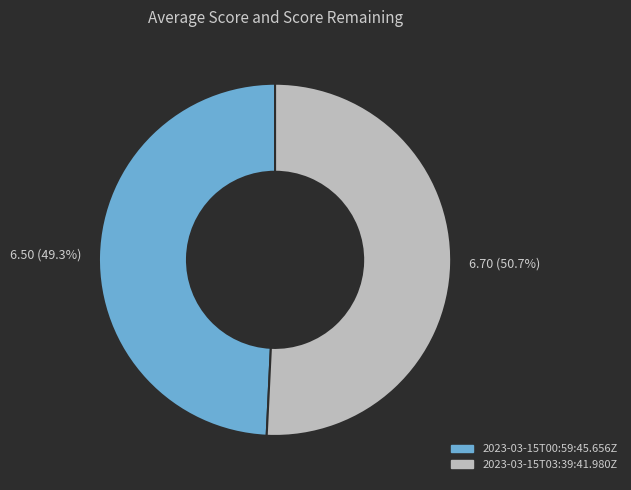

Is there any slice that represents more than half of the pie?

Yes